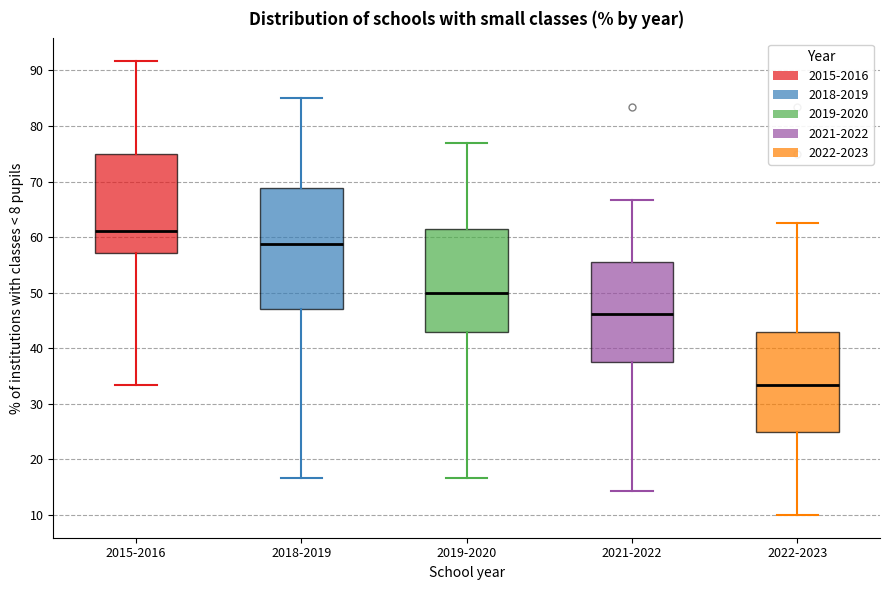

Which box has the lowest median line?

2022-2023